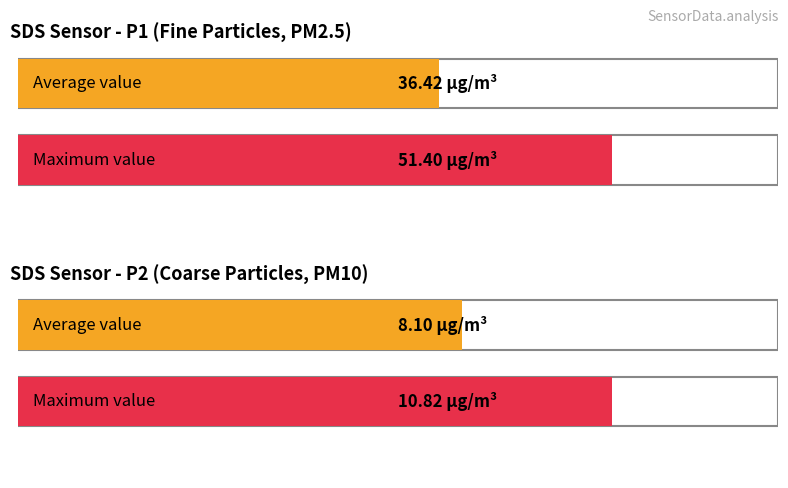

Which series has the widest spread of values?

SDS_P1